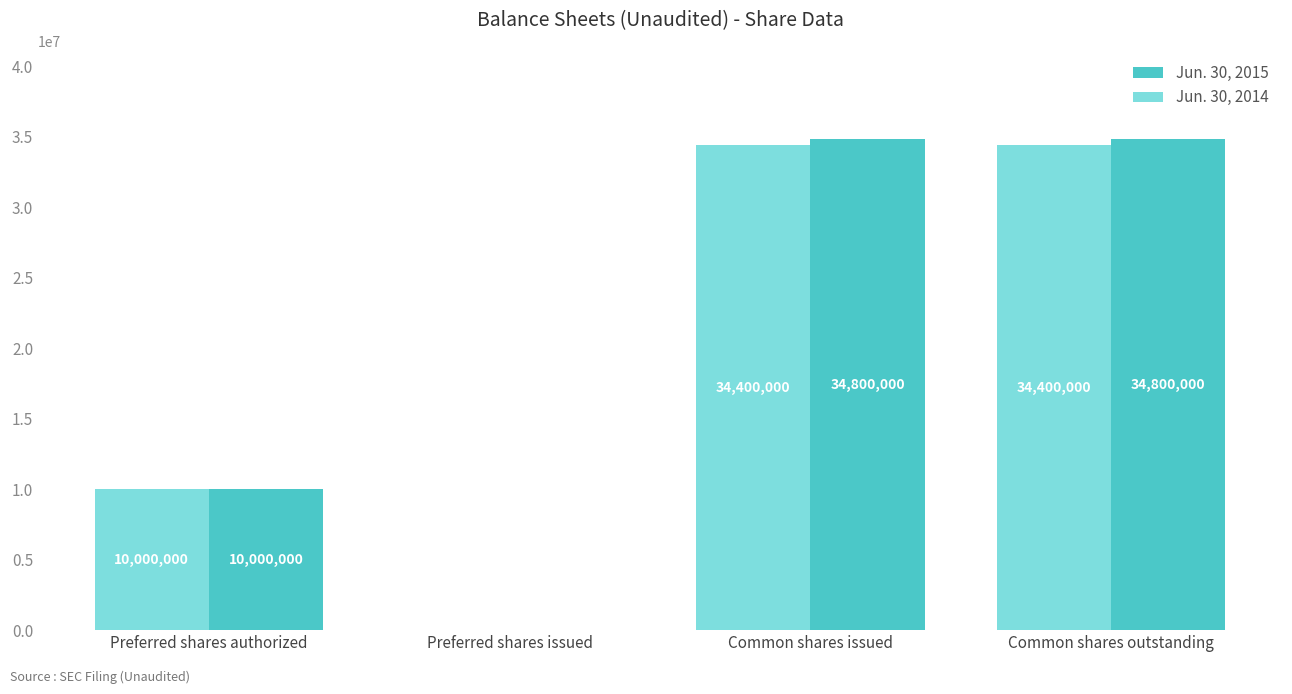

True or false: Jun. 30, 2014 has a value of 12713335 at Common shares outstanding.

False